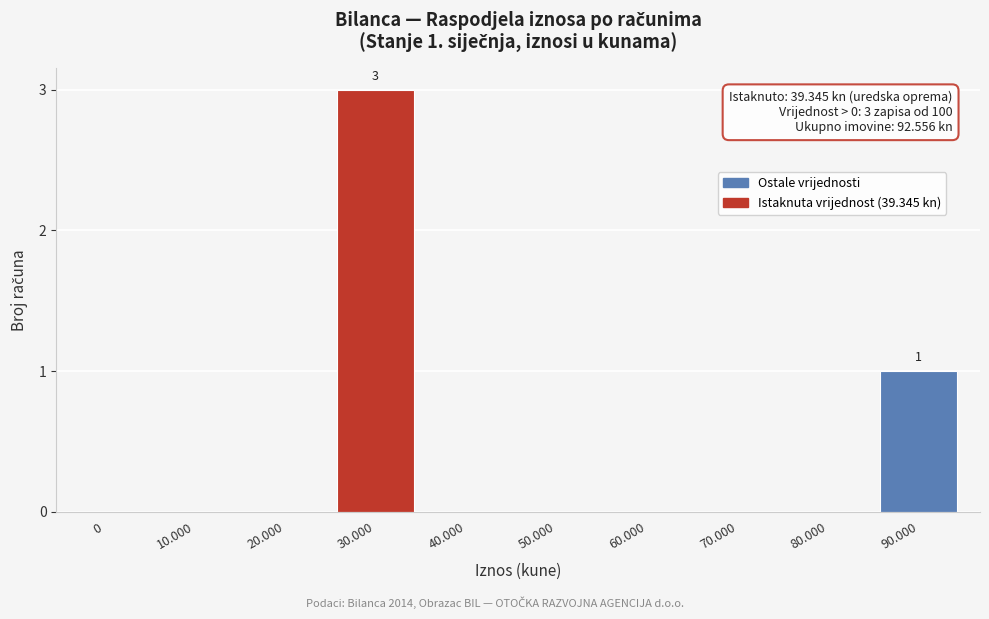

Reading right to left, extract all data points from this chart.

90.000=1	80.000=0	70.000=0	60.000=0	50.000=0	40.000=0	30.000=3	20.000=0	10.000=0	0=0